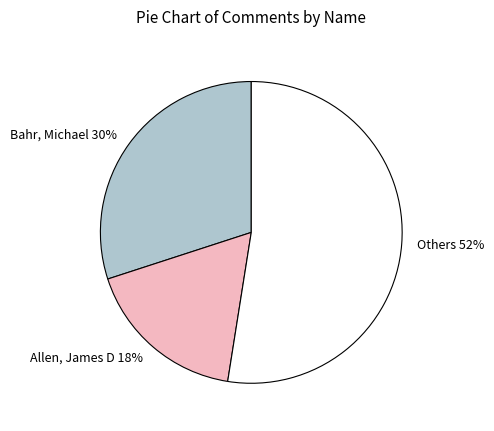

Do Others and Allen, James D together represent more than half of the pie?

Yes